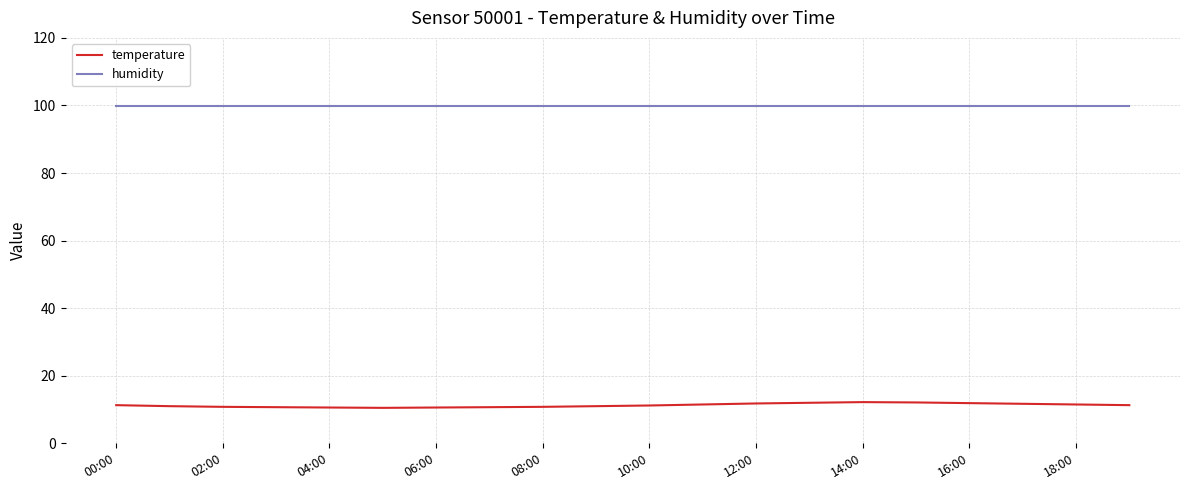

True or false: temperature and humidity cross at least once.

False